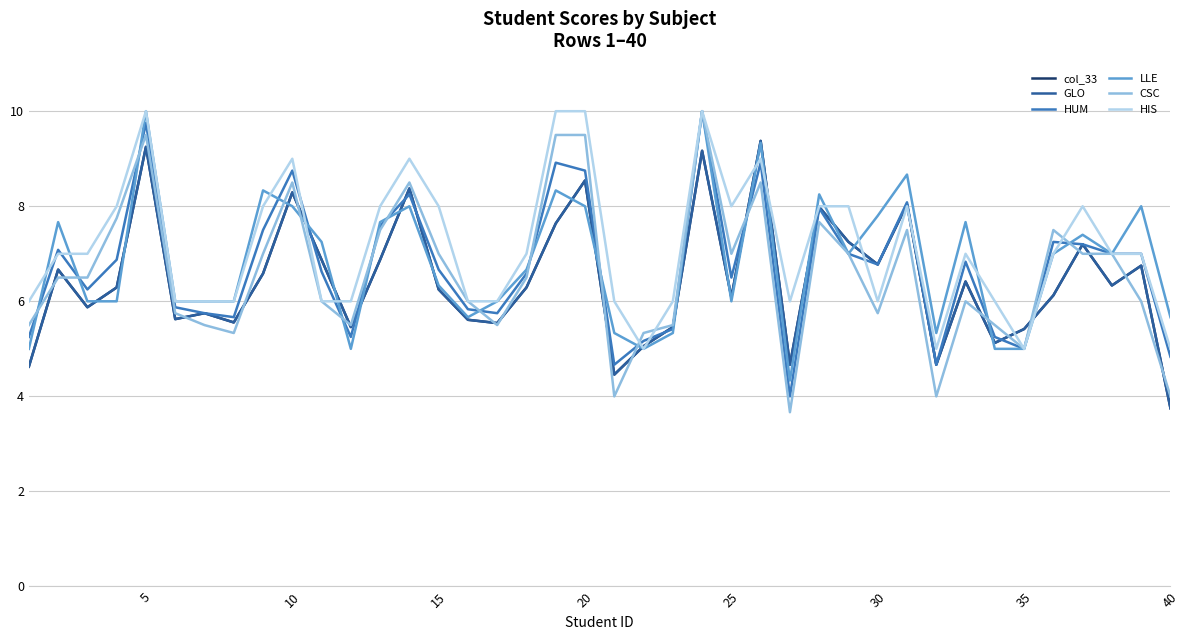

Does the chart have visible grid lines?

Yes